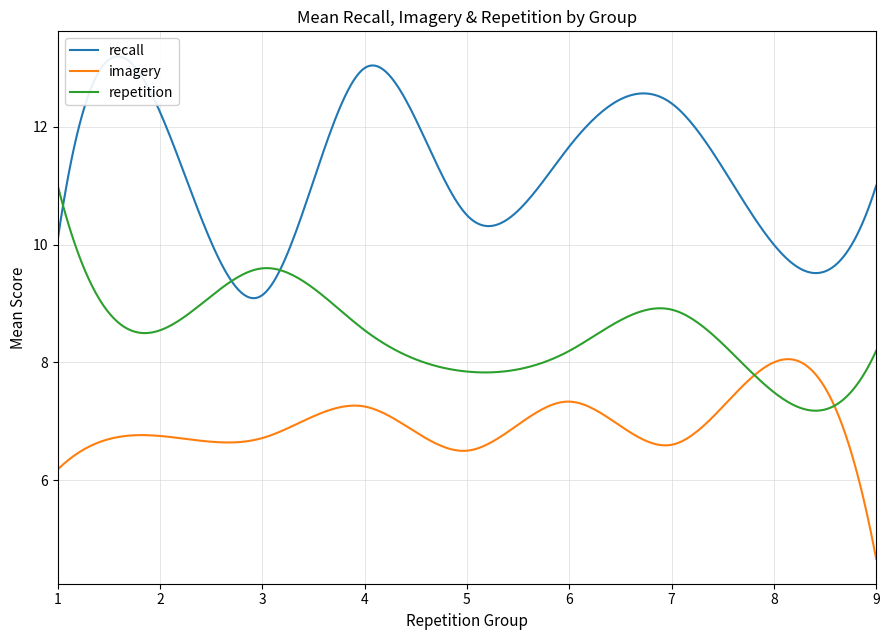

True or false: imagery has more than 1 interior local peaks.

True